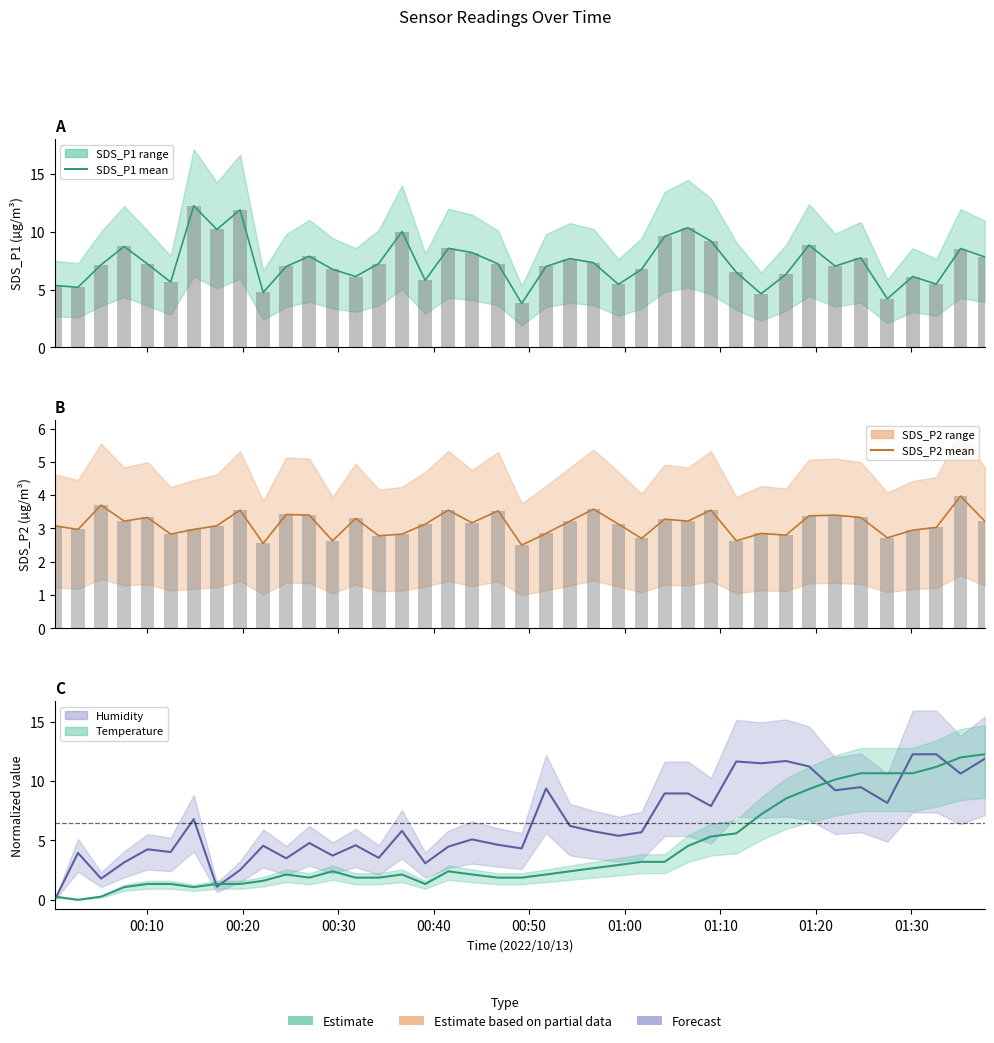

What is the difference between the second highest and minimum values in the Humidity (norm) series?

12.2